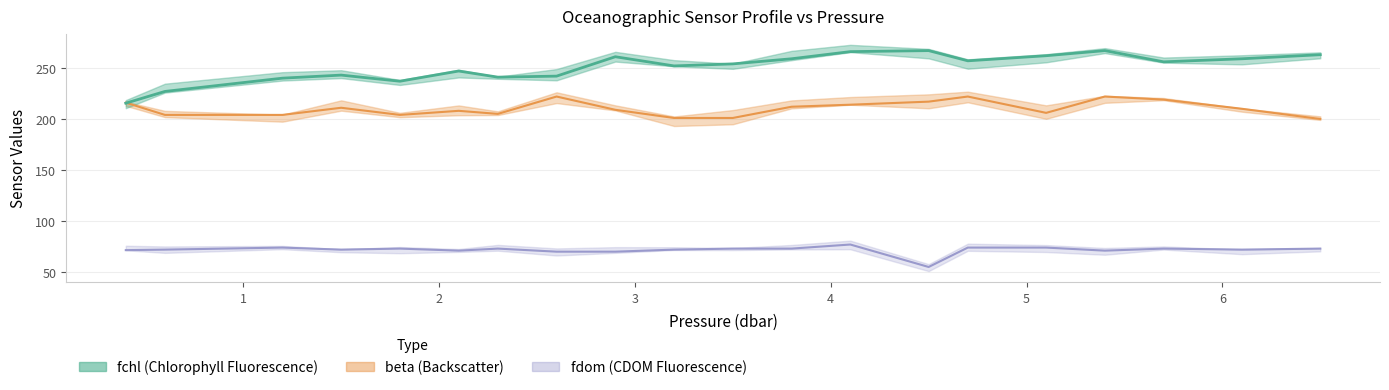

What is the difference between the fdom values at 6.1 and 3.5?

1.0